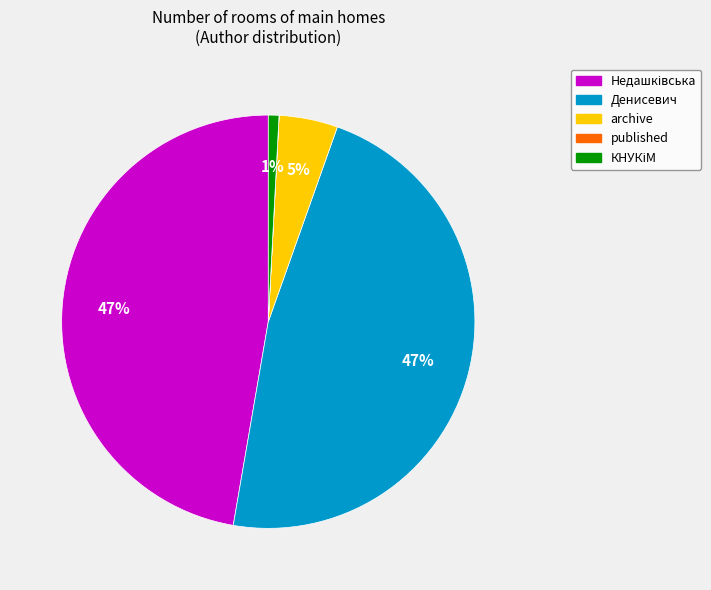

Does any single category account for the majority?

No